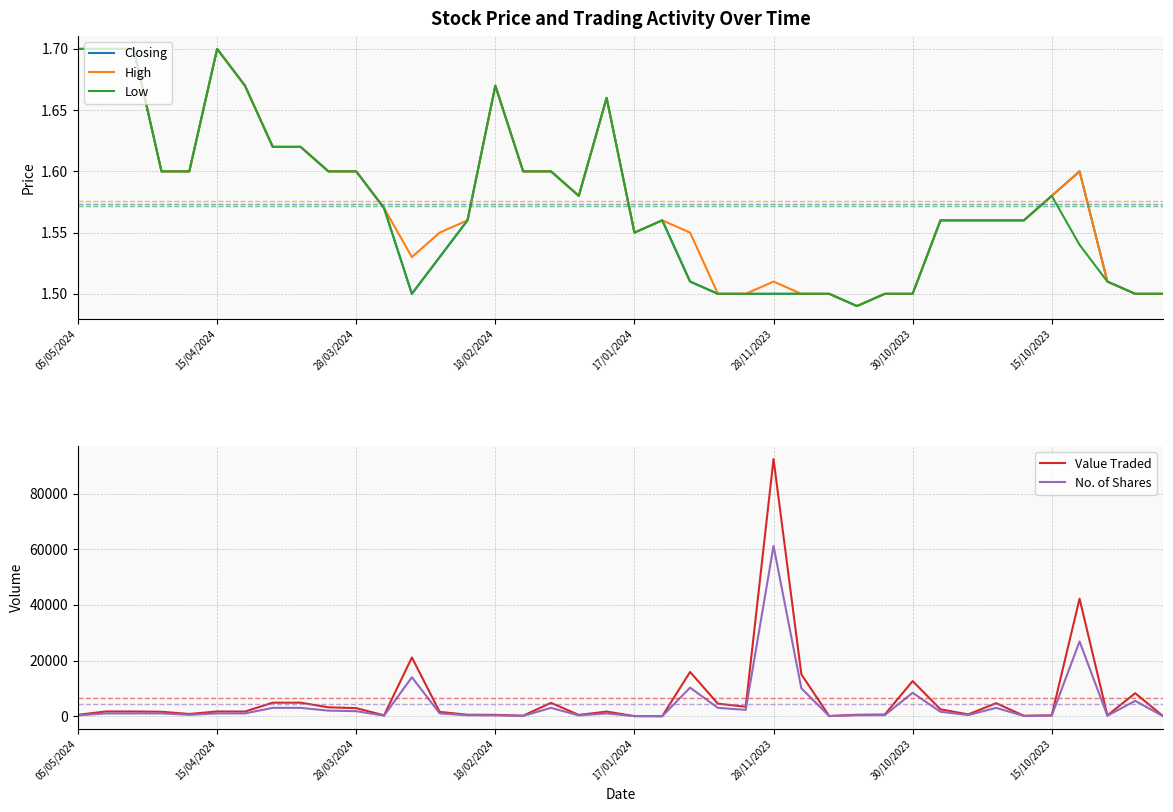

Is it true that High equals 1.6 at 28/03/2024?

True